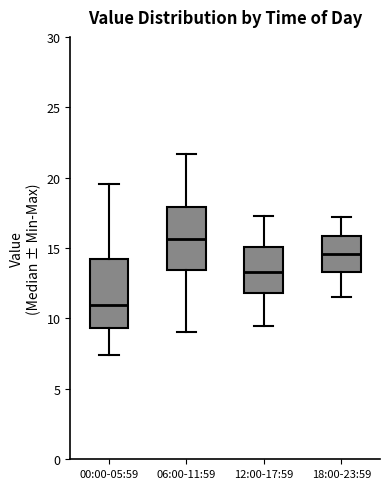

Reading left to right, transcribe this box plot: for each box, give where its median line is, the range the box spans, and where its two whiskers end, as read against the y-axis. The values are not printed on the chart, so give them approximately, as read against the axis.

00:00-05:59: median 11.0, box 9.5 to 14.5, whiskers 7.5 to 19.5
06:00-11:59: median 15.5, box 13.5 to 18.0, whiskers 9.0 to 21.5
12:00-17:59: median 13.5, box 12.0 to 15.0, whiskers 9.5 to 17.5
18:00-23:59: median 14.5, box 13.5 to 16.0, whiskers 11.5 to 17.0